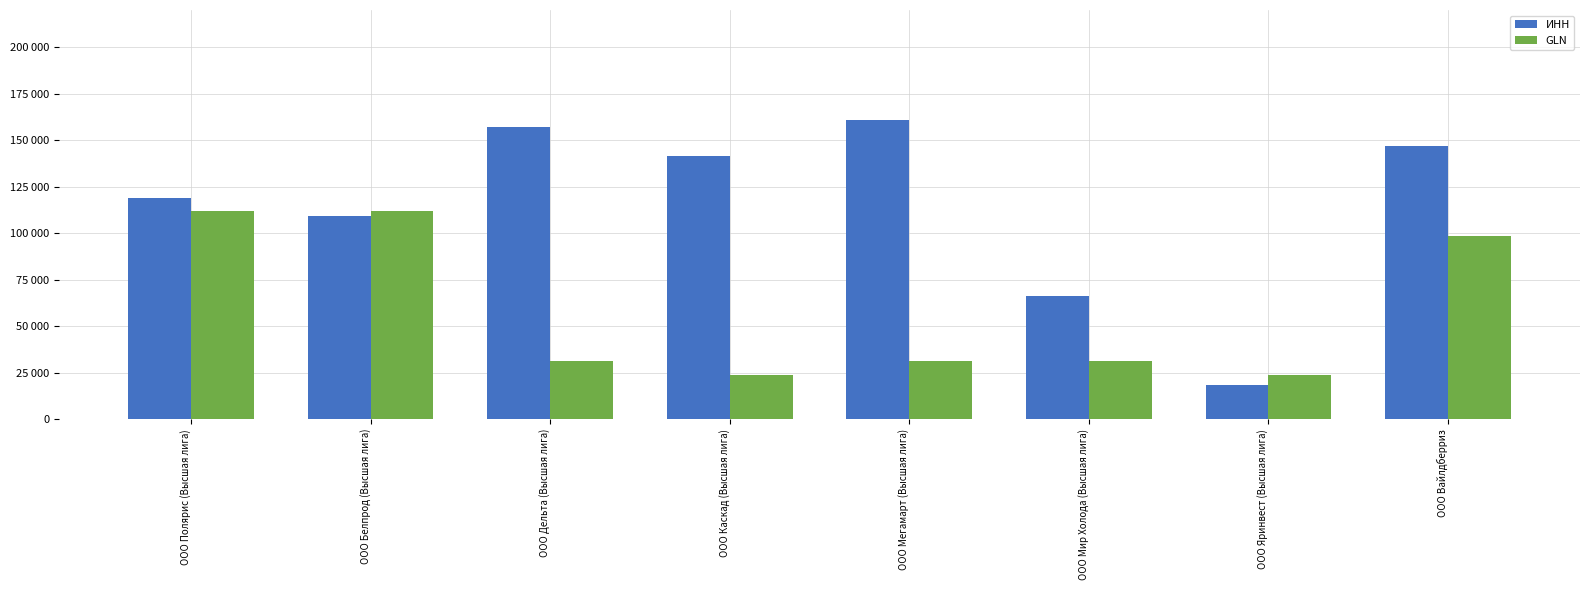

Rank the categories by GLN value from highest to lowest.

ООО Белпрод (Высшая лига), ООО Полярис (Высшая лига), ООО Вайлдберриз, ООО Мегамарт (Высшая лига), ООО Мир Холода (Высшая лига), ООО Дельта (Высшая лига), ООО Яринвест (Высшая лига), ООО Каскад (Высшая лига)